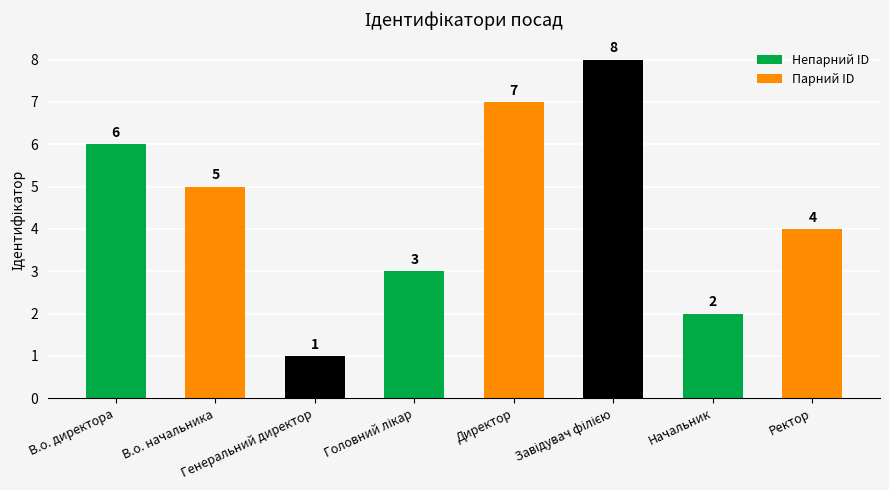

At which label does the data first exceed 5?

В.о. директора